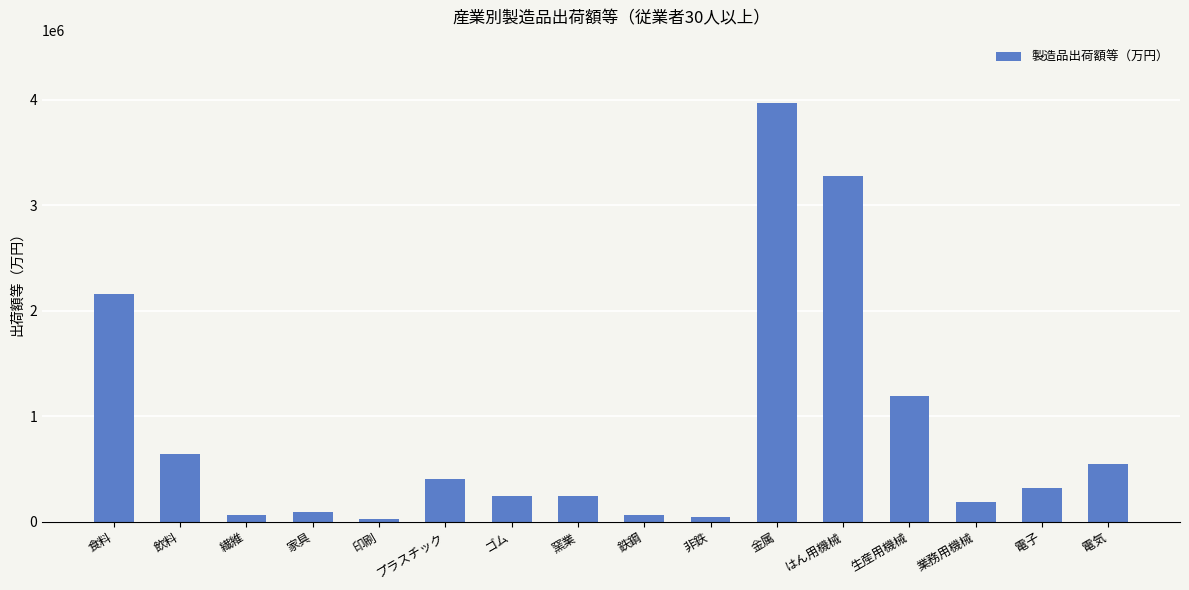

What is the maximum value shown in the chart?

3972328